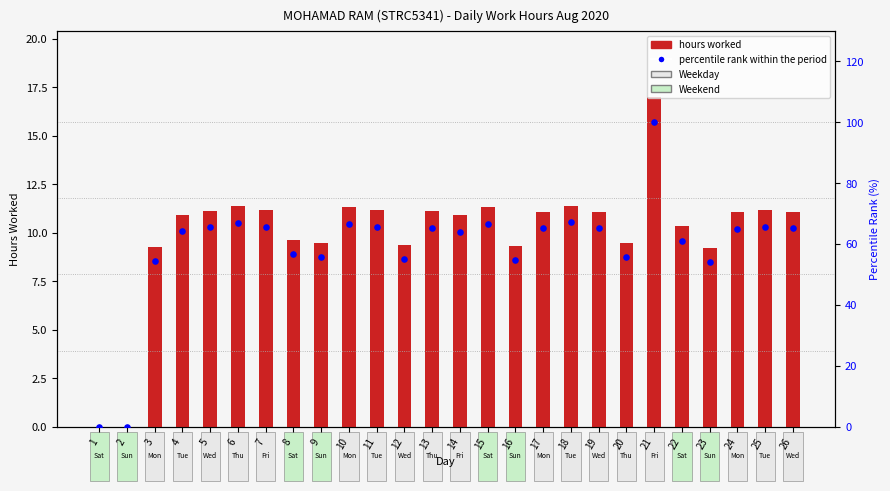

What is the total value across all series at 21?

117.0